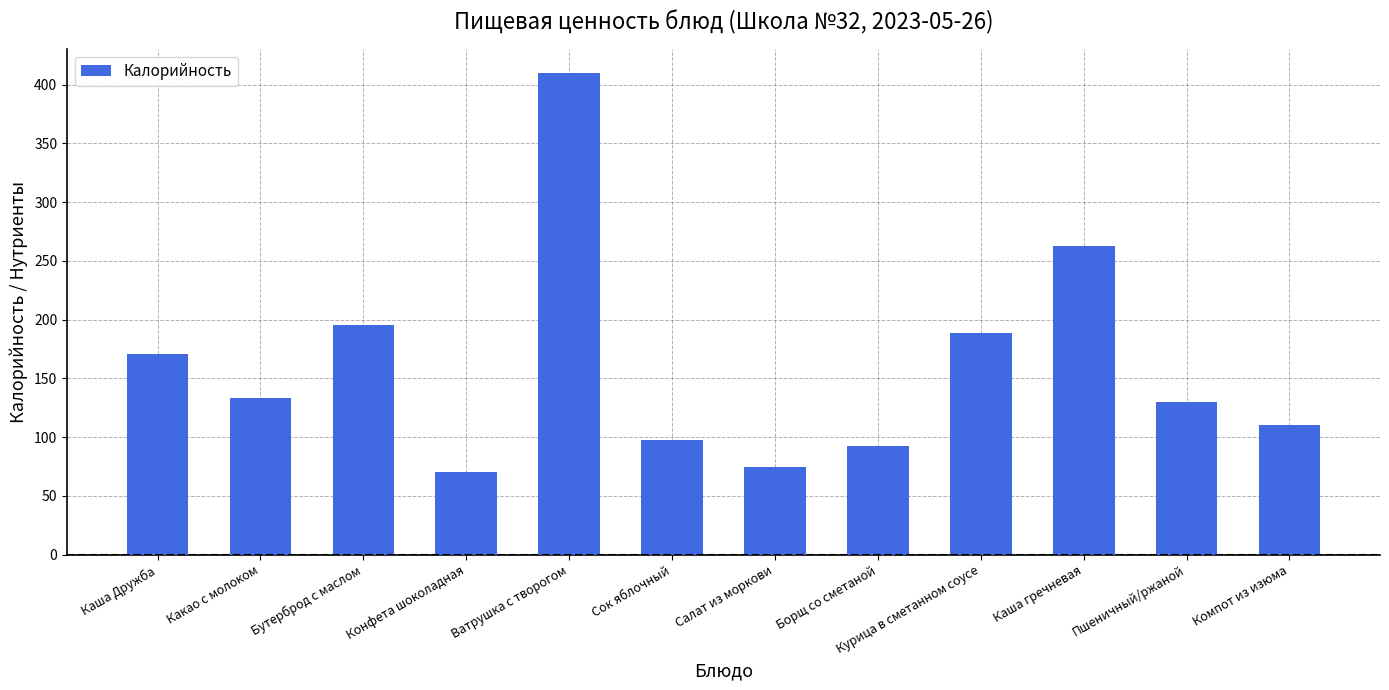

How many bars are there in total?

12